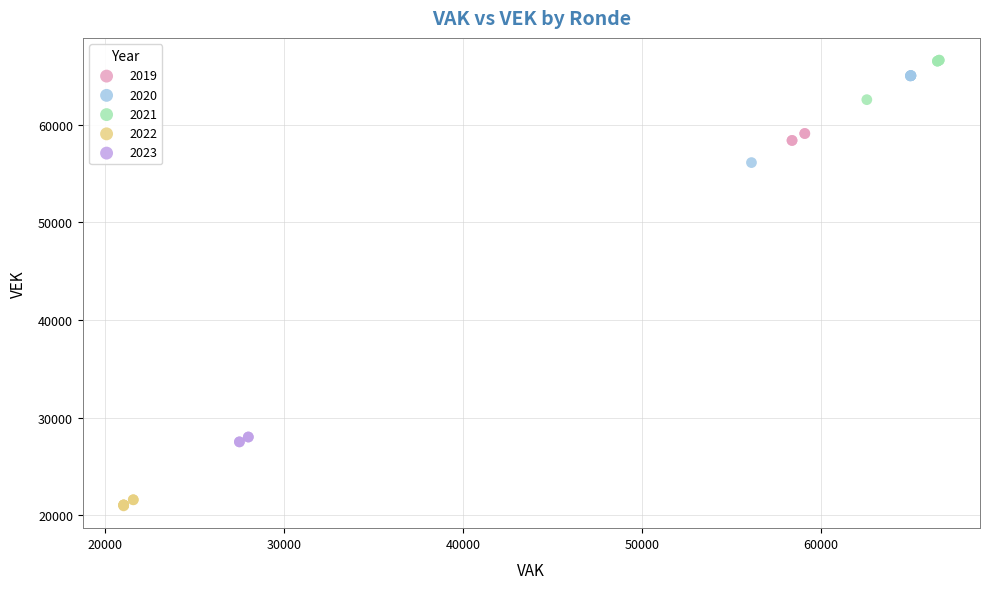

Which series has the largest Y range (max minus min)?

2020